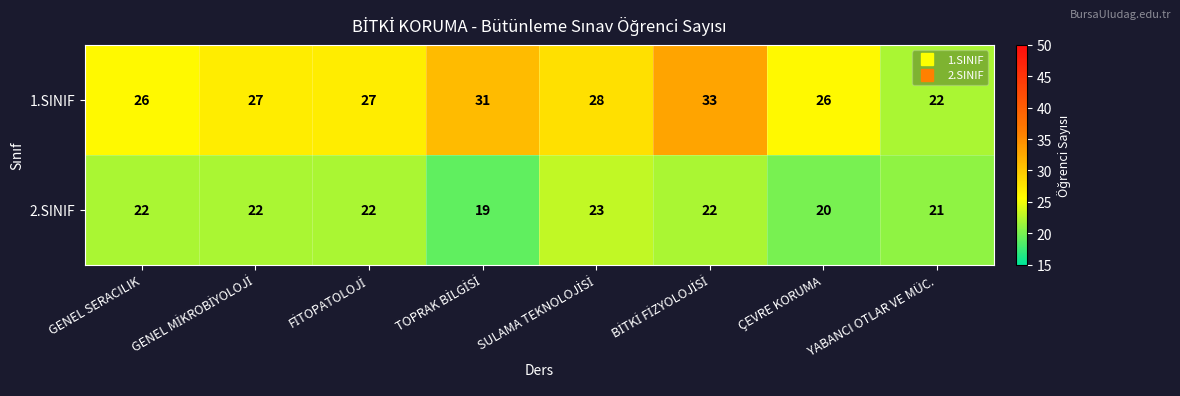

List the series in order of their peak value, highest first.

1.SINIF, 2.SINIF